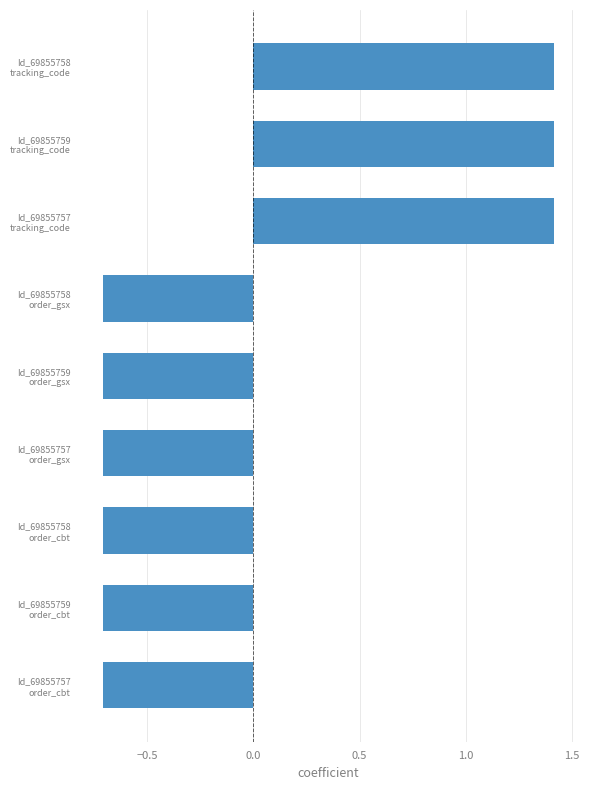

What is the smallest value displayed?

-0.7